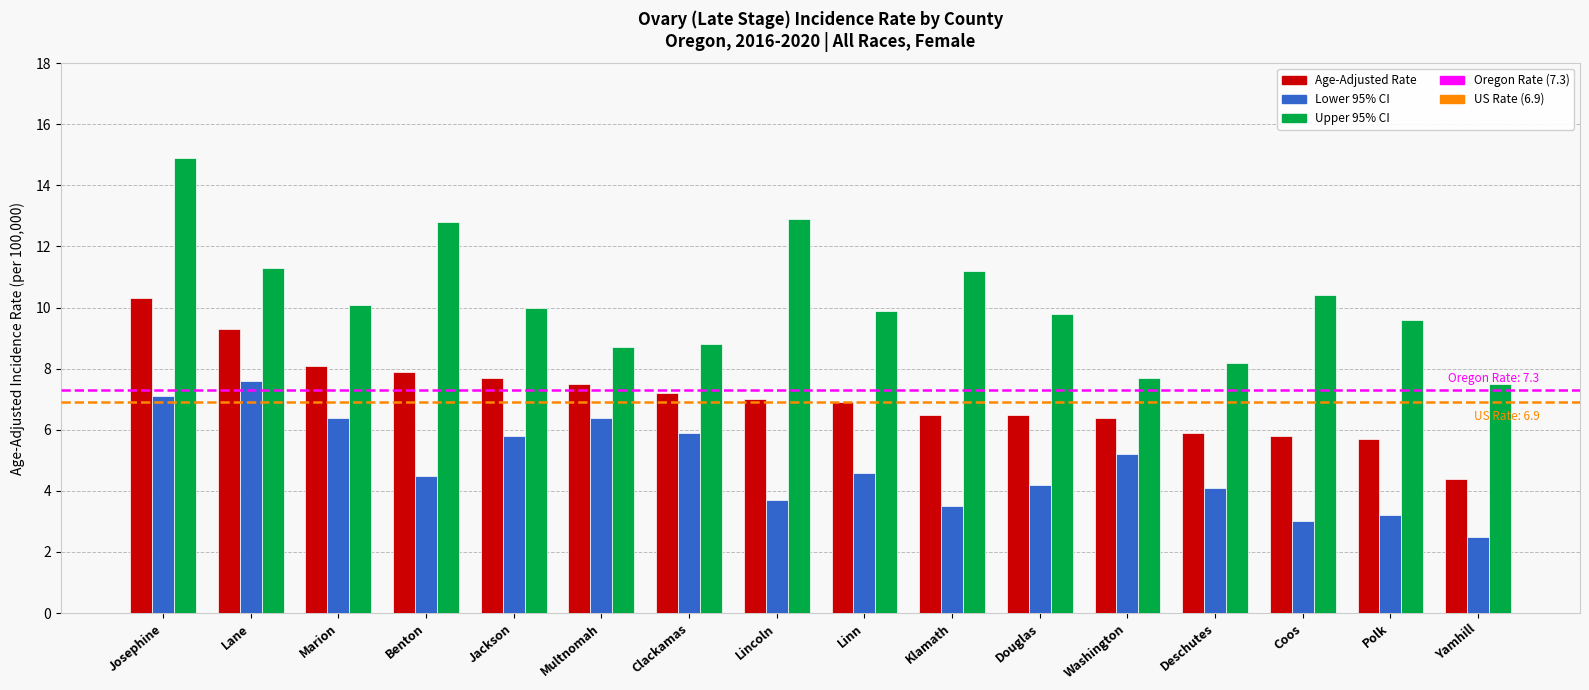

How many categories are shown in the chart?

16